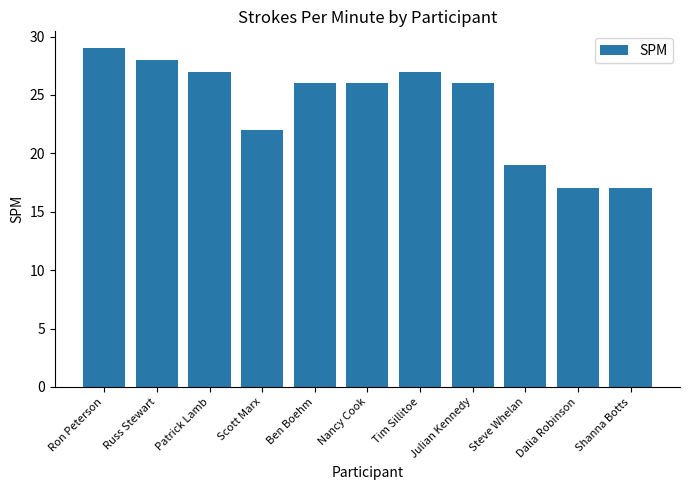

Which category has the highest value across all series?

Ron Peterson